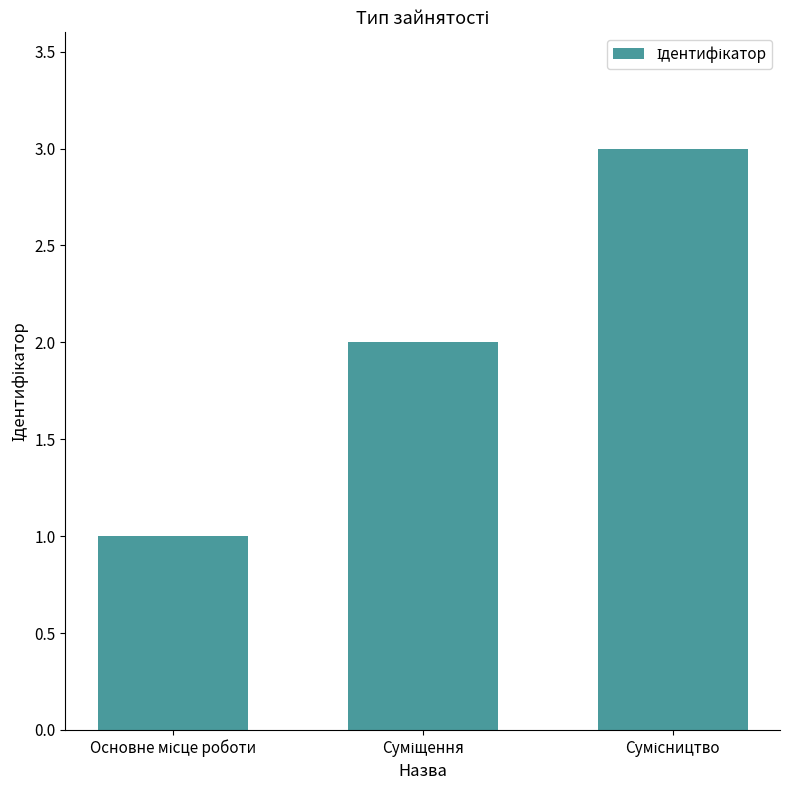

Count the values in the range 1 to 3.

3